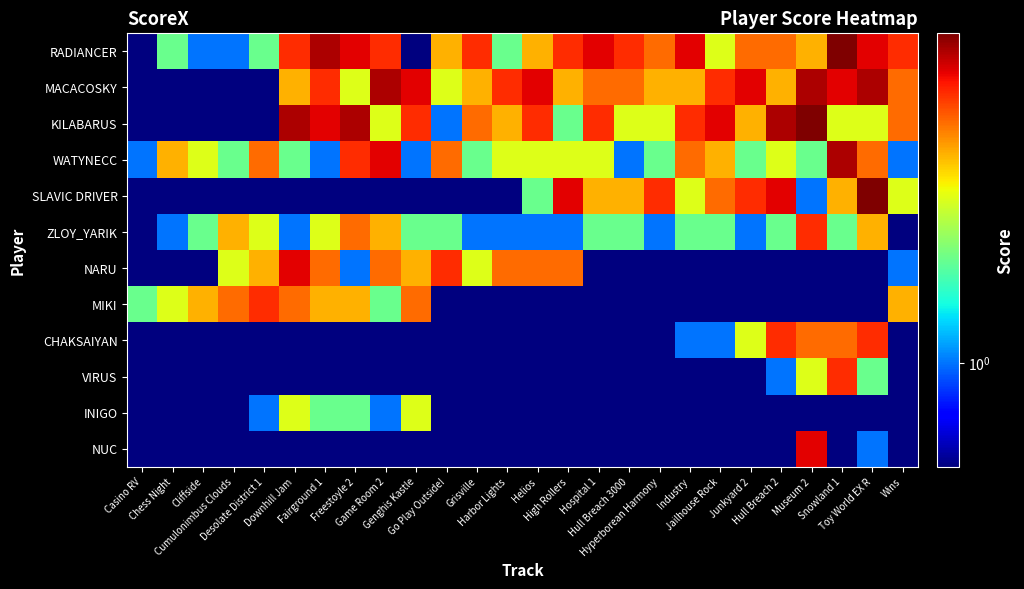

Which has a higher value, Grisville or Harbor Lights?

Grisville